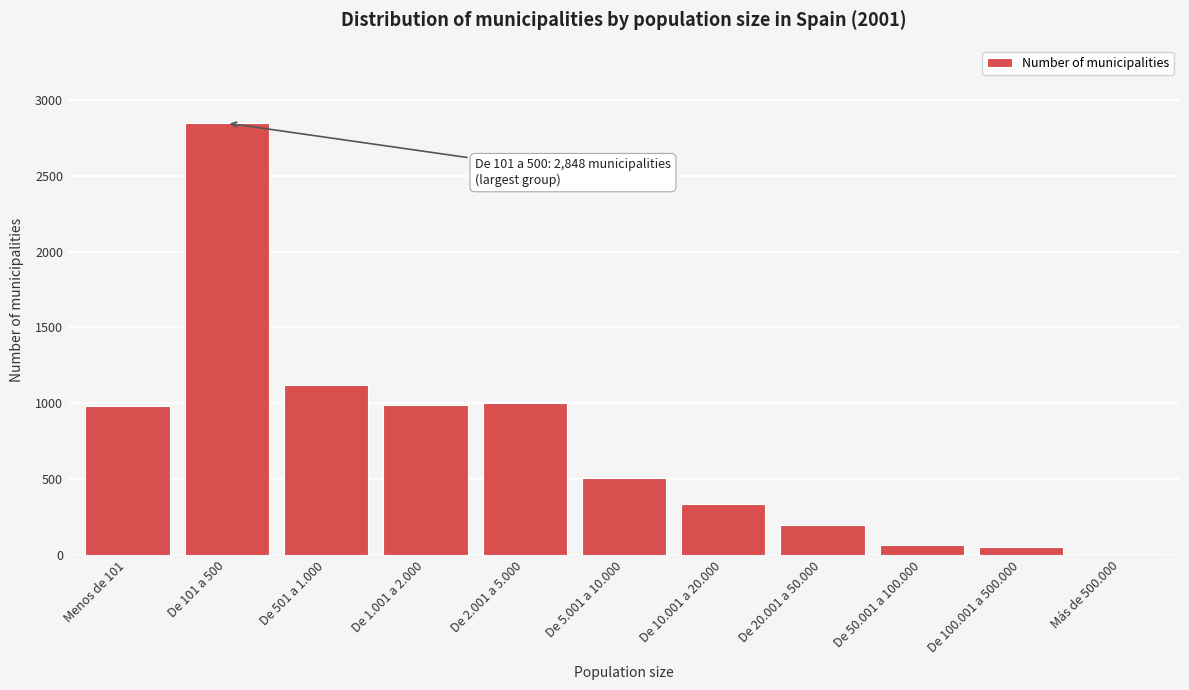

Is it true that the value at De 501 a 1.000 is 1122?

True